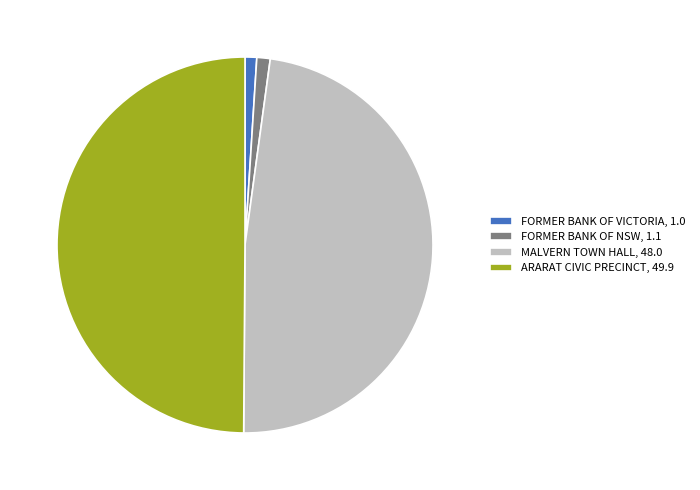

Which category has the biggest portion of the pie?

ARARAT CIVIC PRECINCT